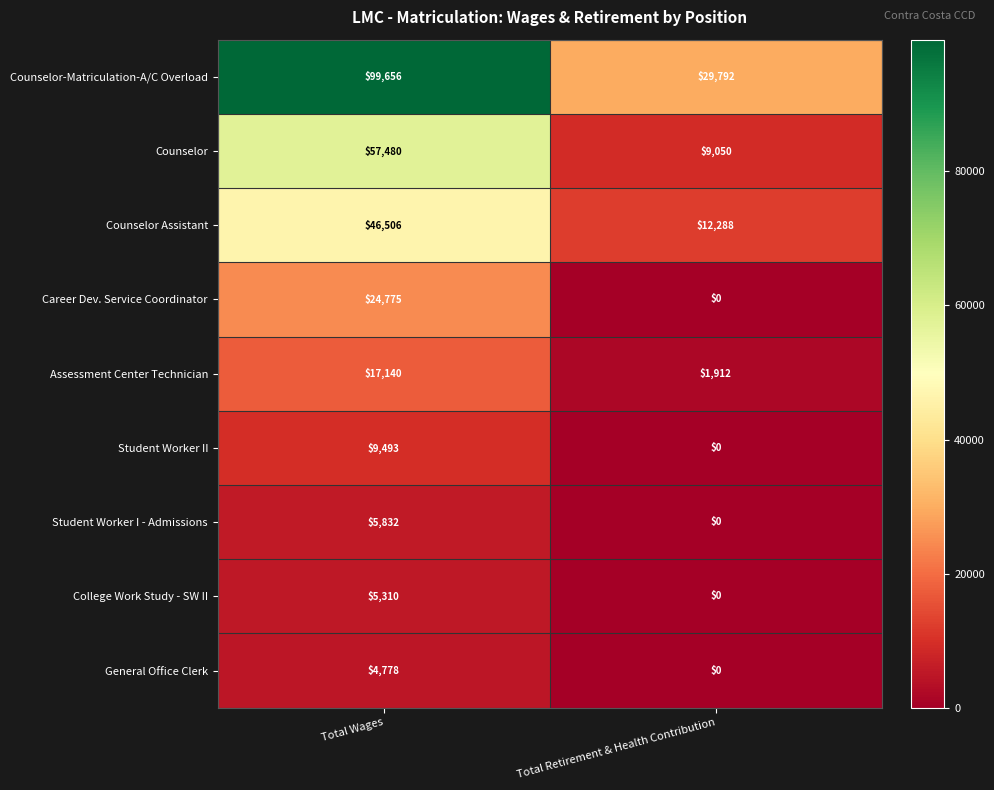

At which category does the chart reach its minimum across all series?

Total Retirement & Health Contribution